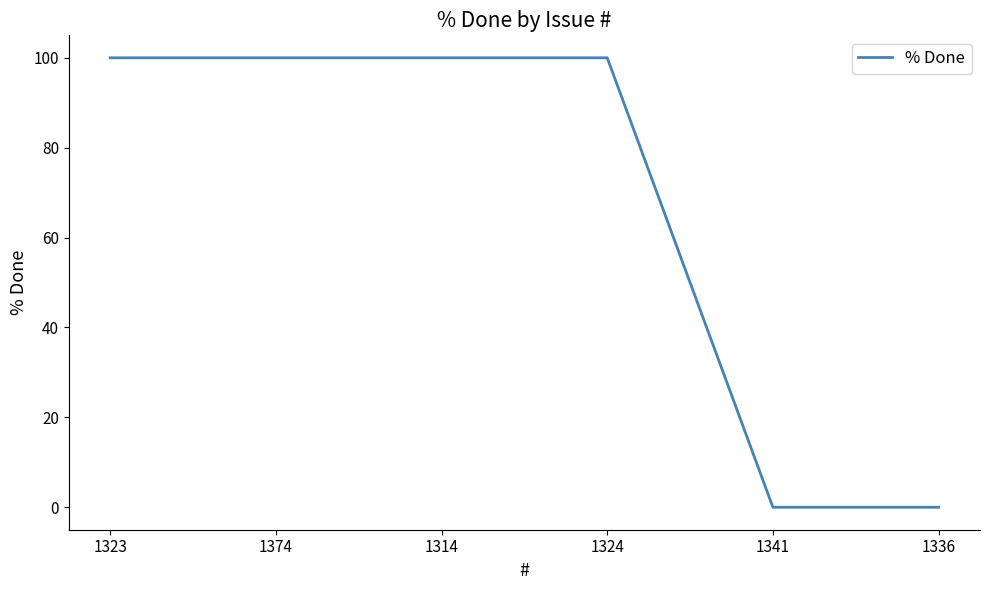

True or false: the data shows 0 at 1336.

True